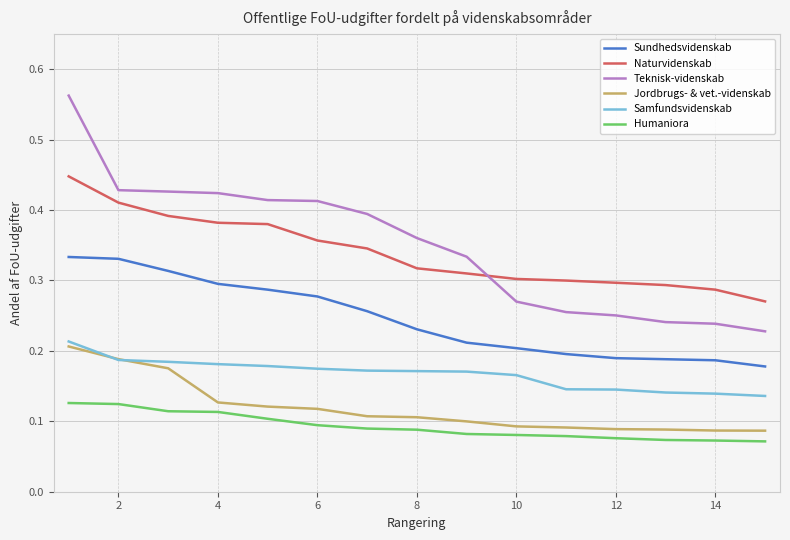

Which series has the widest spread of values?

Teknisk-videnskab